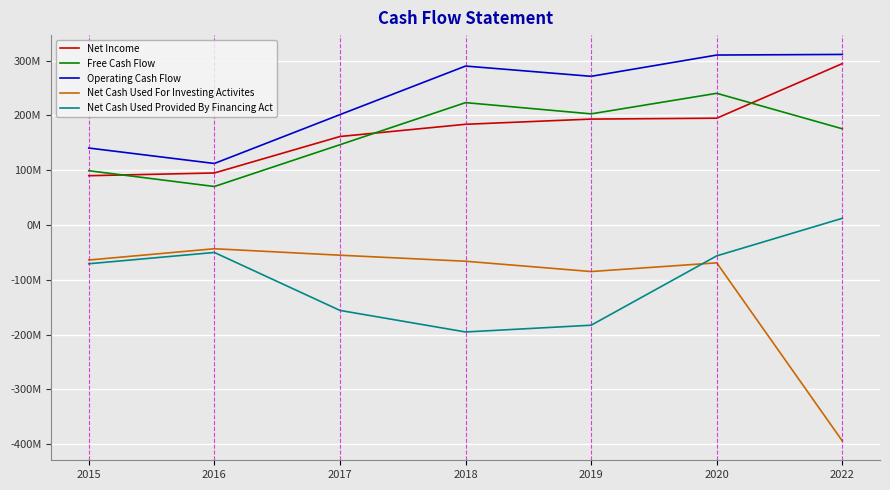

Is the value of Operating Cash Flow at 2022 greater than the value of Net Cash Used Provided By Financing Act at 2022?

Yes